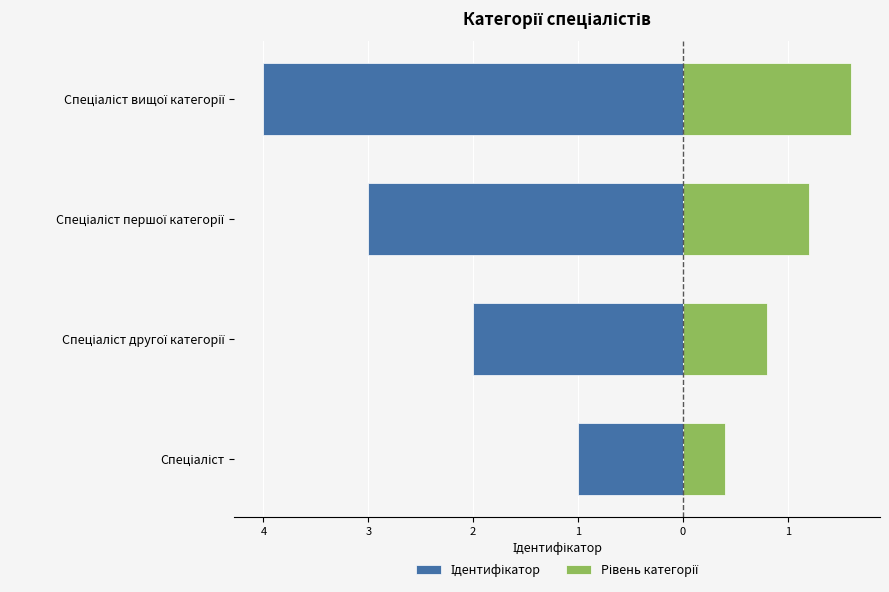

What is the spread (max minus min) of values at Спеціаліст першої категорії?

4.2